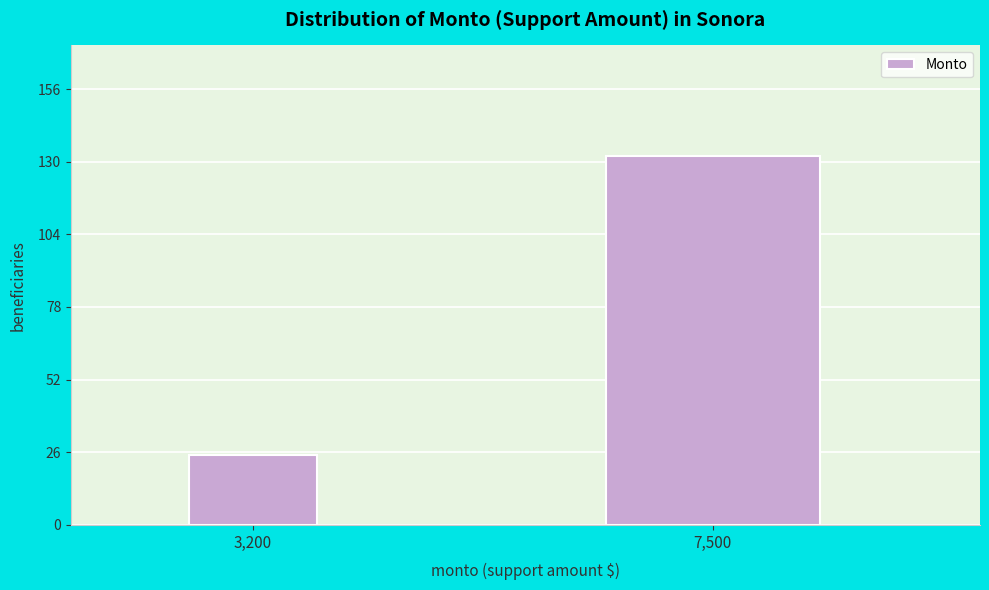

Reading left to right, what are all the values shown in this chart?

25	132